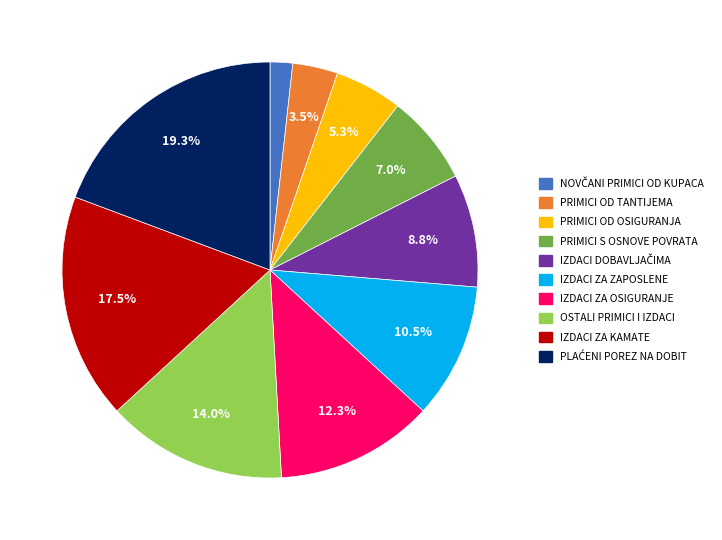

Count the number of slices in the pie.

10